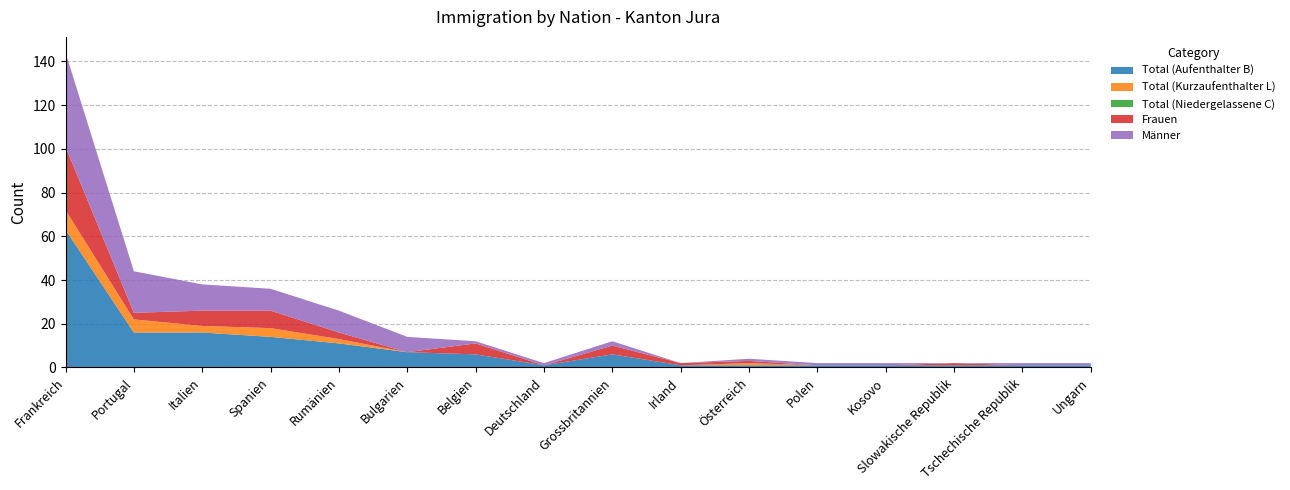

Reading right to left, extract all data points from this chart.

Total (Aufenthalter B): Ungarn=1	Tschechische Republik=1	Slowakische Republik=1	Kosovo=1	Polen=1	Österreich=1	Irland=1	Grossbritannien=6	Deutschland=1	Belgien=6	Bulgarien=7	Rumänien=11	Spanien=14	Italien=16	Portugal=16	Frankreich=63
Total (Kurzaufenthalter L): Ungarn=0	Tschechische Republik=0	Slowakische Republik=0	Kosovo=0	Polen=0	Österreich=1	Irland=0	Grossbritannien=0	Deutschland=0	Belgien=0	Bulgarien=0	Rumänien=2	Spanien=4	Italien=3	Portugal=6	Frankreich=9
Total (Niedergelassene C): Ungarn=0	Tschechische Republik=0	Slowakische Republik=0	Kosovo=0	Polen=0	Österreich=0	Irland=0	Grossbritannien=0	Deutschland=0	Belgien=0	Bulgarien=0	Rumänien=0	Spanien=0	Italien=0	Portugal=0	Frankreich=0
Frauen: Ungarn=0	Tschechische Republik=0	Slowakische Republik=1	Kosovo=0	Polen=0	Österreich=1	Irland=1	Grossbritannien=4	Deutschland=0	Belgien=5	Bulgarien=0	Rumänien=3	Spanien=8	Italien=7	Portugal=3	Frankreich=29
Männer: Ungarn=1	Tschechische Republik=1	Slowakische Republik=0	Kosovo=1	Polen=1	Österreich=1	Irland=0	Grossbritannien=2	Deutschland=1	Belgien=1	Bulgarien=7	Rumänien=10	Spanien=10	Italien=12	Portugal=19	Frankreich=43